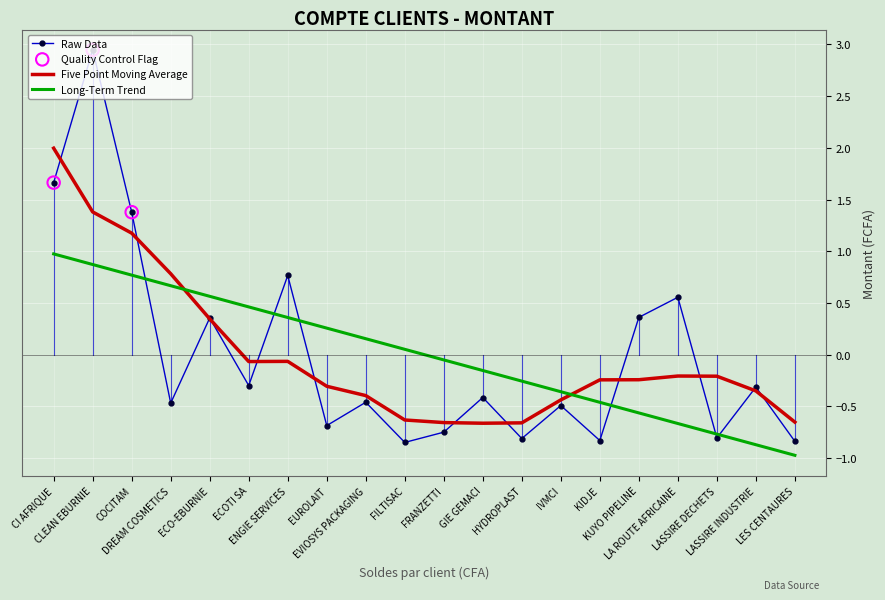

How many intersections are there between Five Point Moving Average and Long-Term Trend?

2